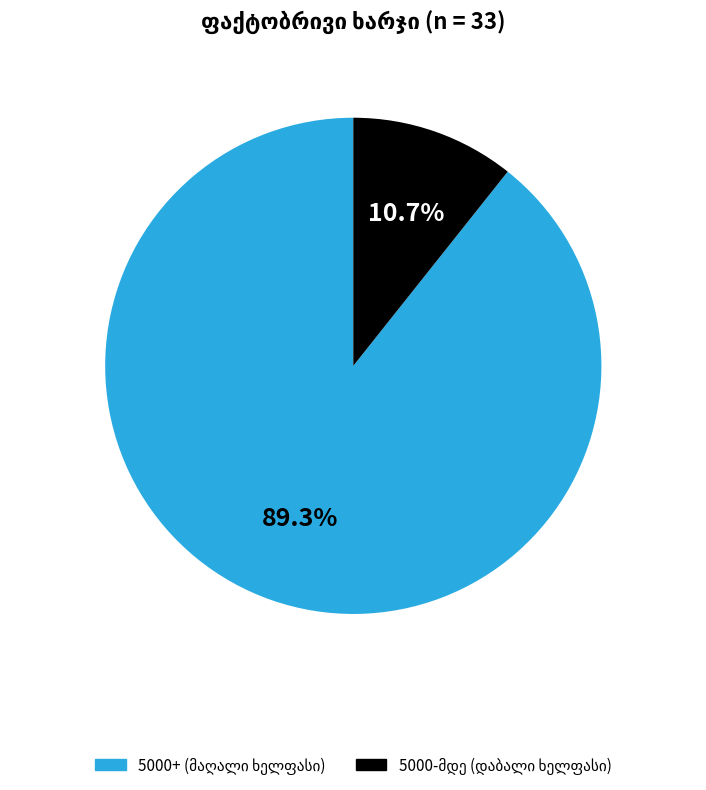

Is there a majority slice in this chart?

Yes